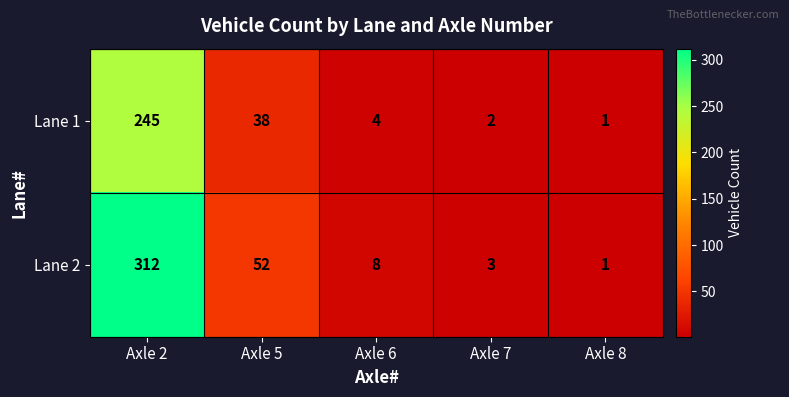

Reading left to right, what are all the values shown in this chart?

Lane 1: 245	38	4	2	1
Lane 2: 312	52	8	3	1